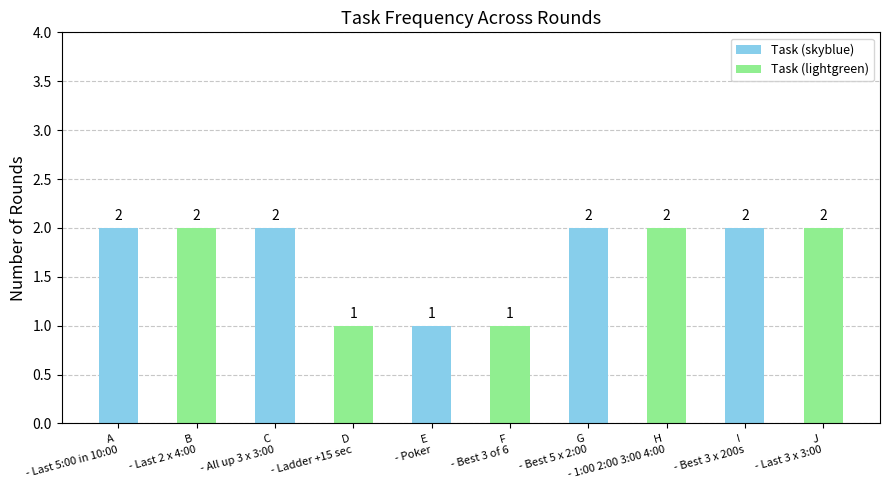

What is the sum of all values?

17